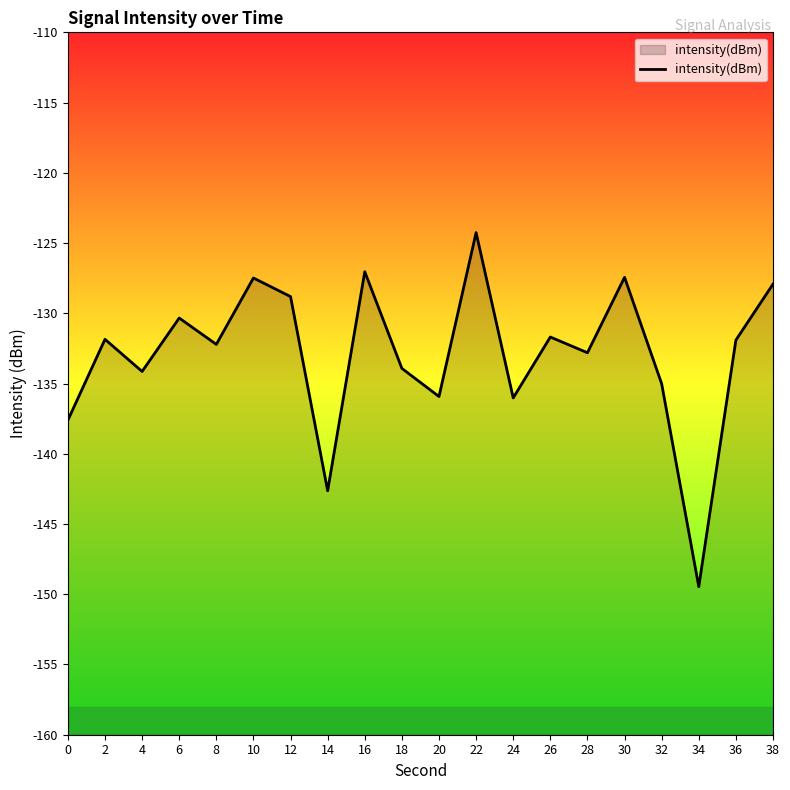

At which label does the data first exceed -131?

6